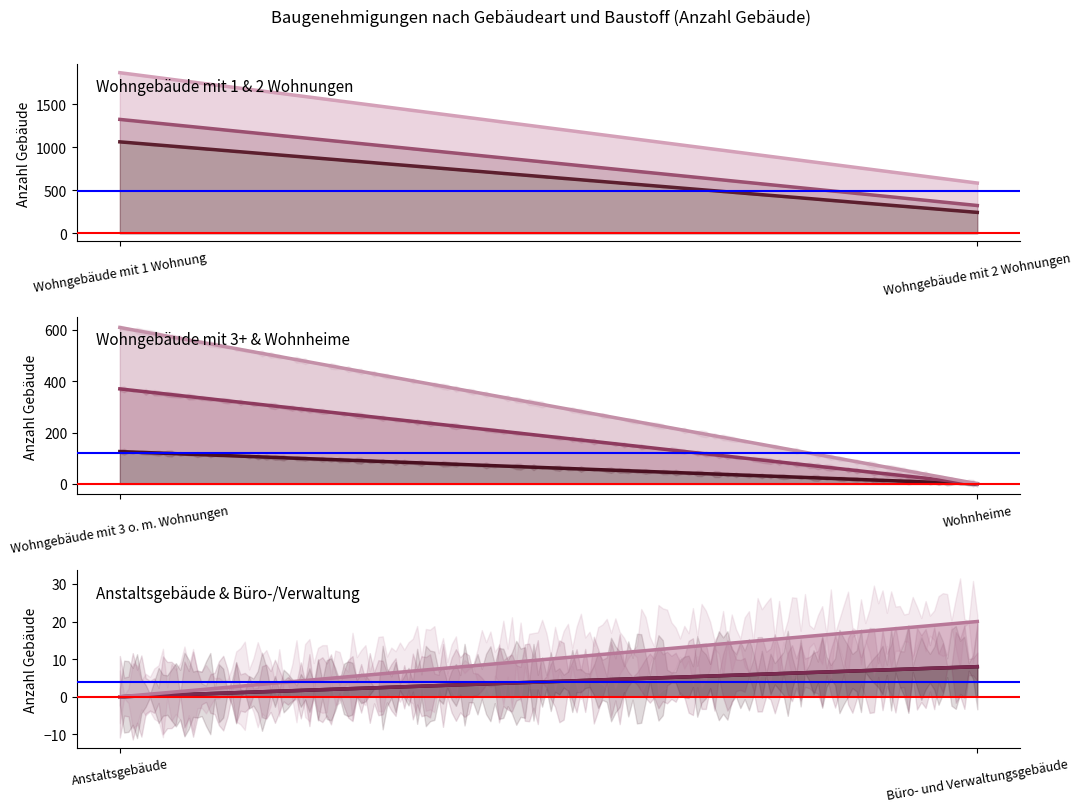

The value of Kalksandstein at Wohnheime is -195. True or false?

False